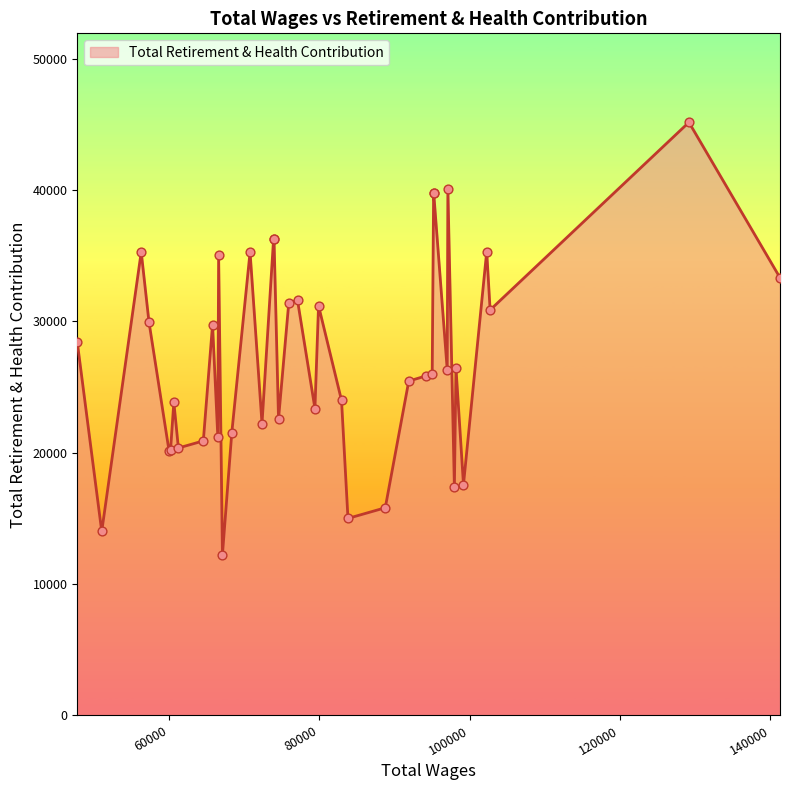

What is the minimum value shown in the chart?

12236